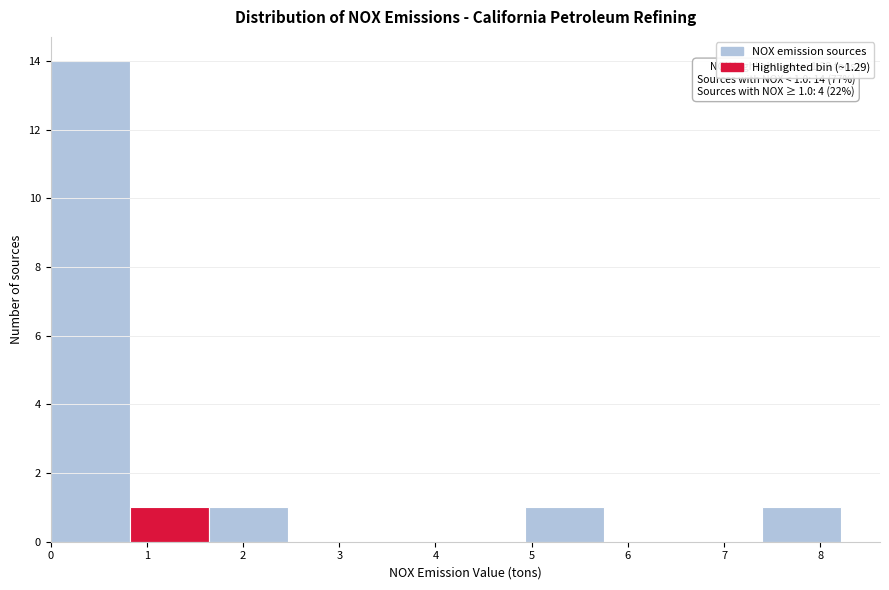

Over which range of the x-axis is the bar tallest?

0.0 to 0.8